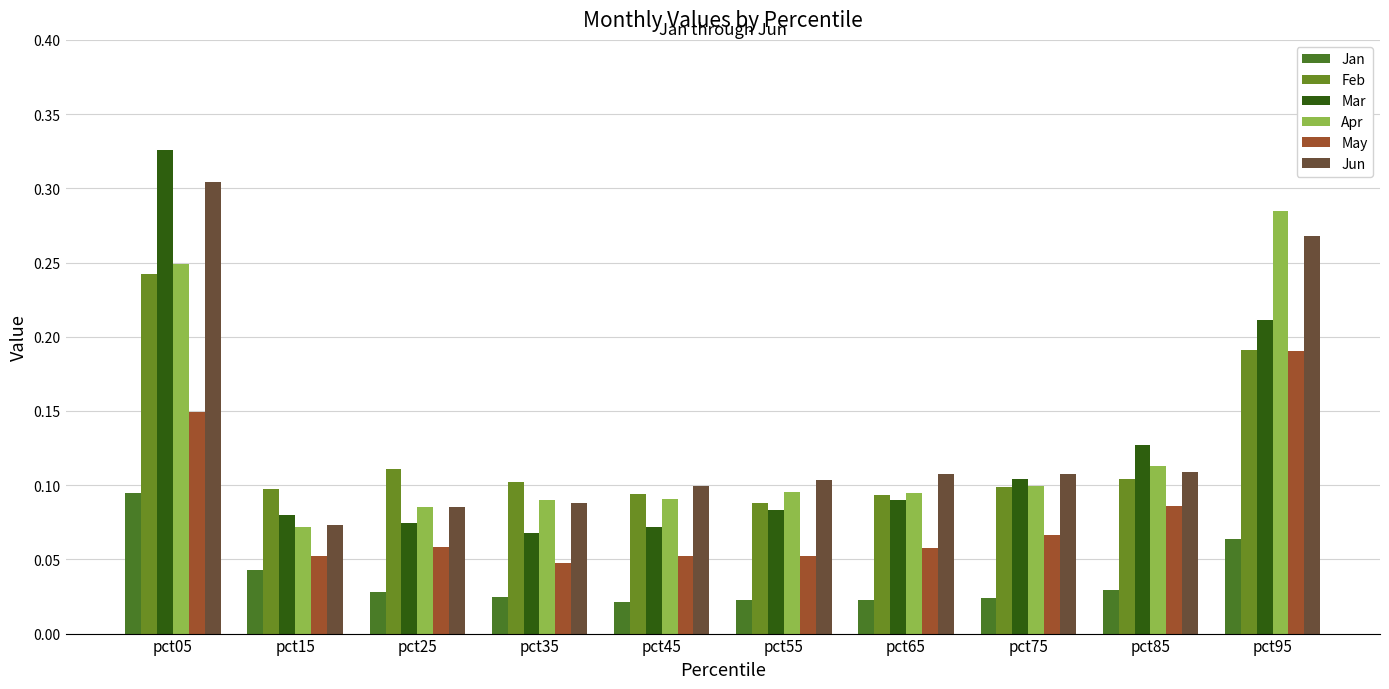

What is the minimum value for Jun?

0.1